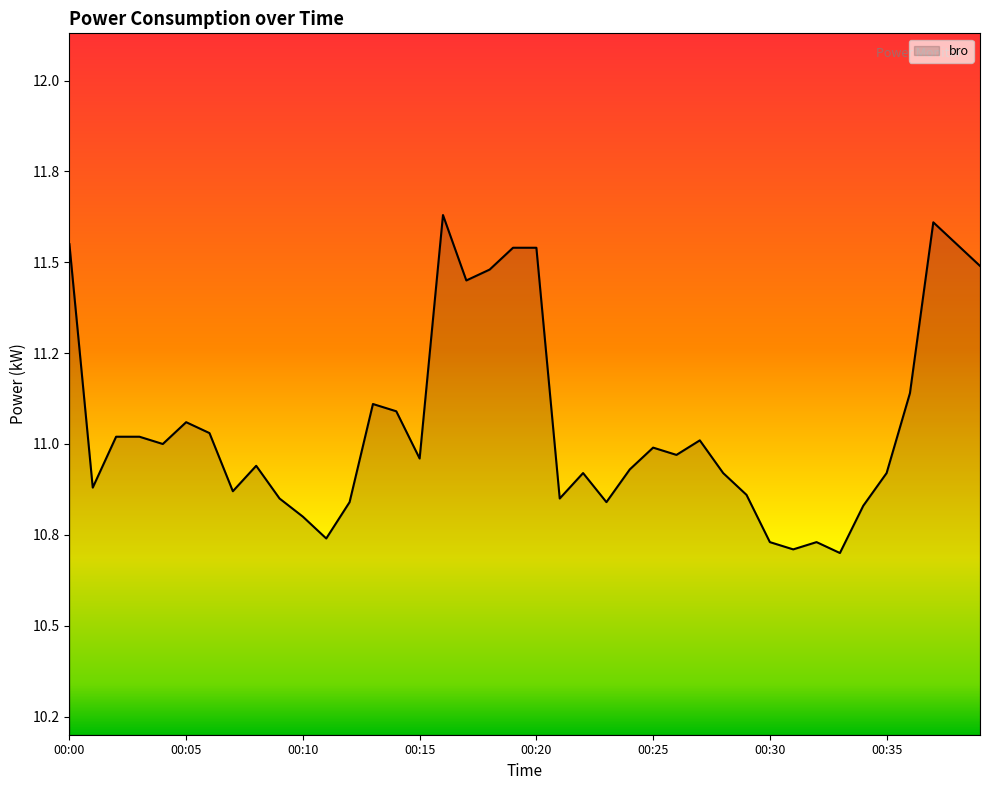

Does the chart display data point markers on the line(s)?

No